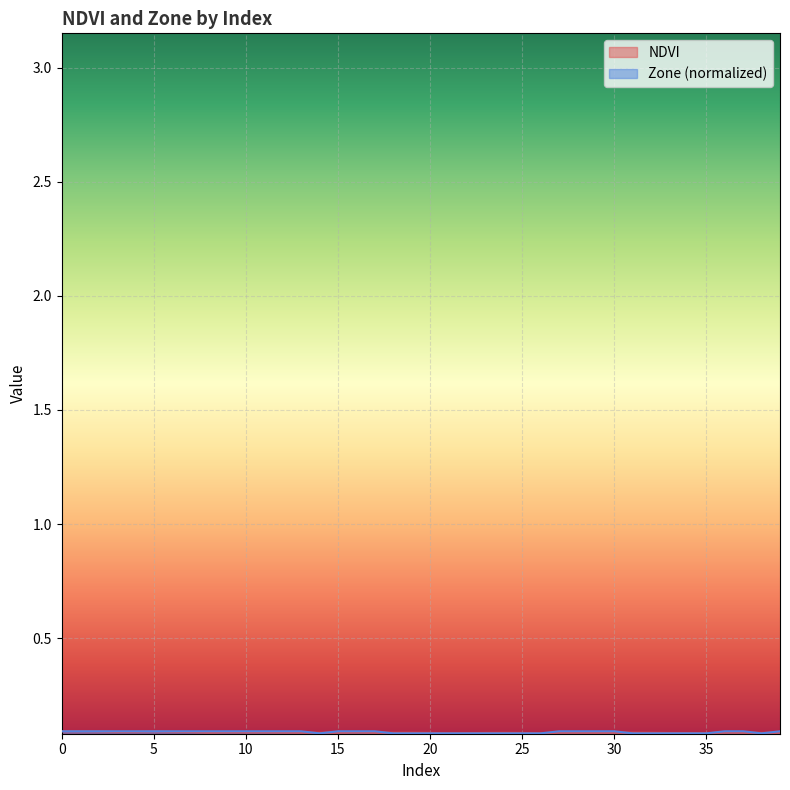

What are all the series names shown in the legend?

NDVI, Zone